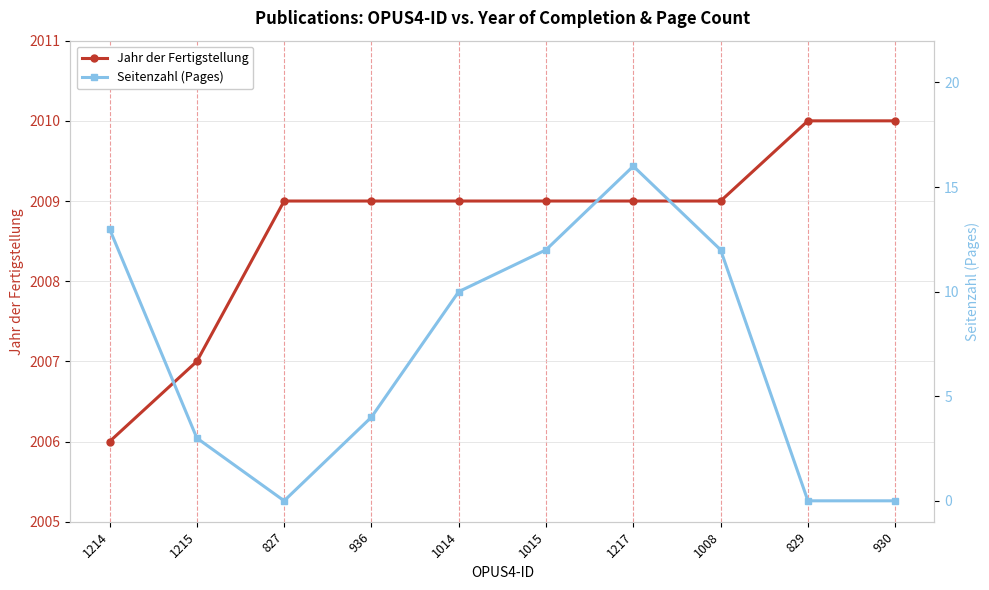

The value of Jahr der Fertigstellung at 827 is 2009. True or false?

True